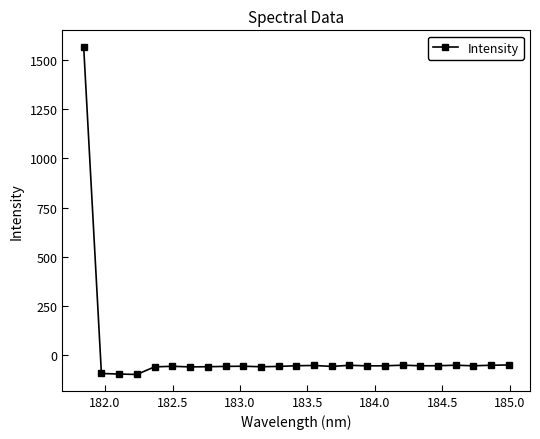

True or false: there are more than 1 points higher than both neighbors.

True